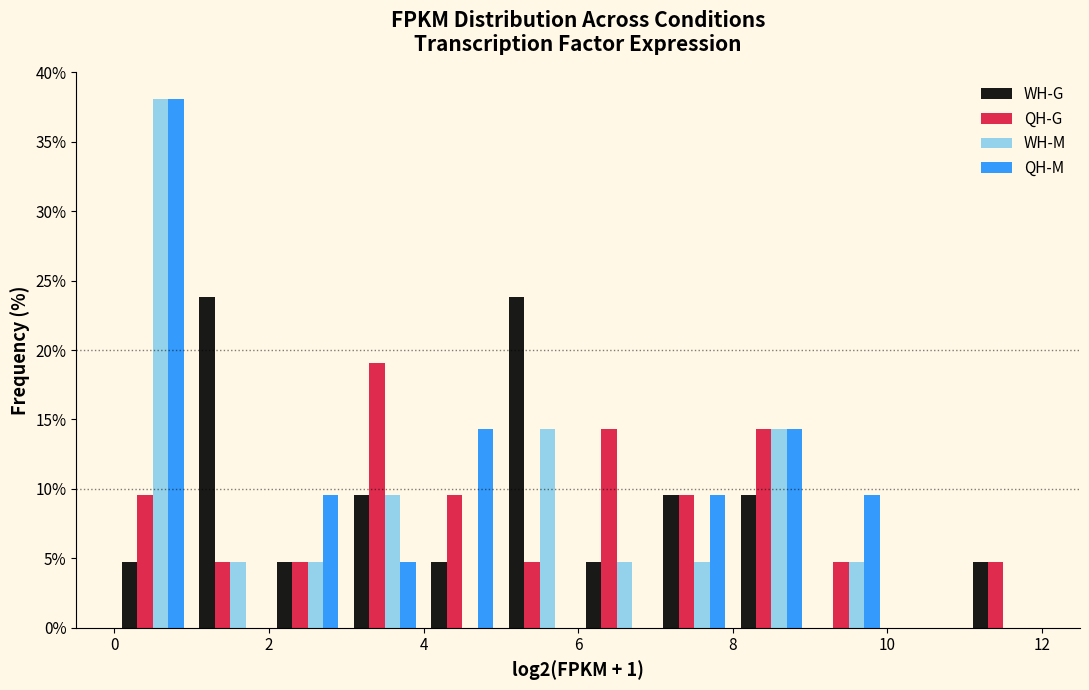

In the QH-G series, which range on the x-axis has the tallest bar?

3 to 4